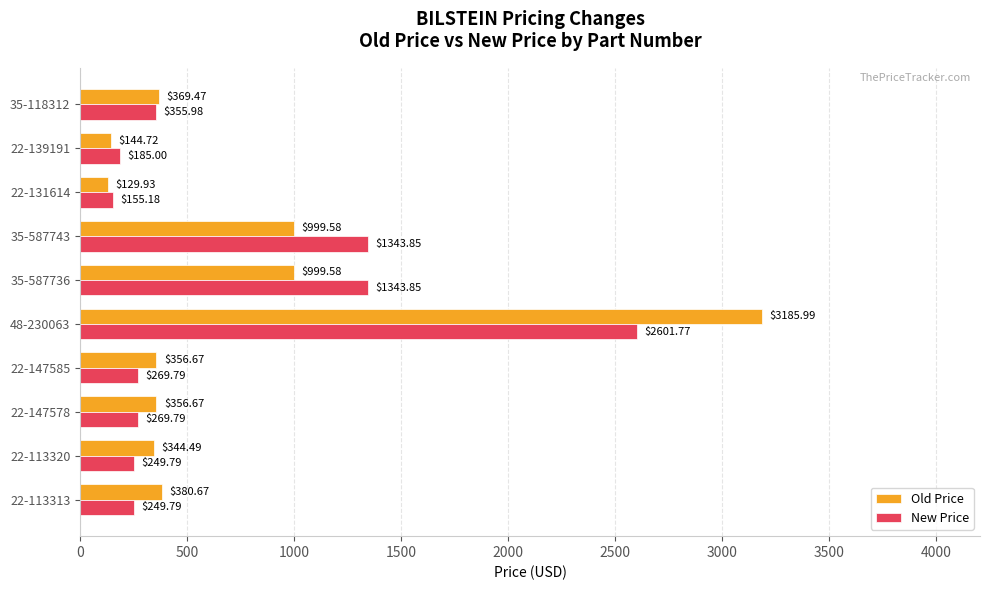

Which series has the largest total across all categories?

Old Price